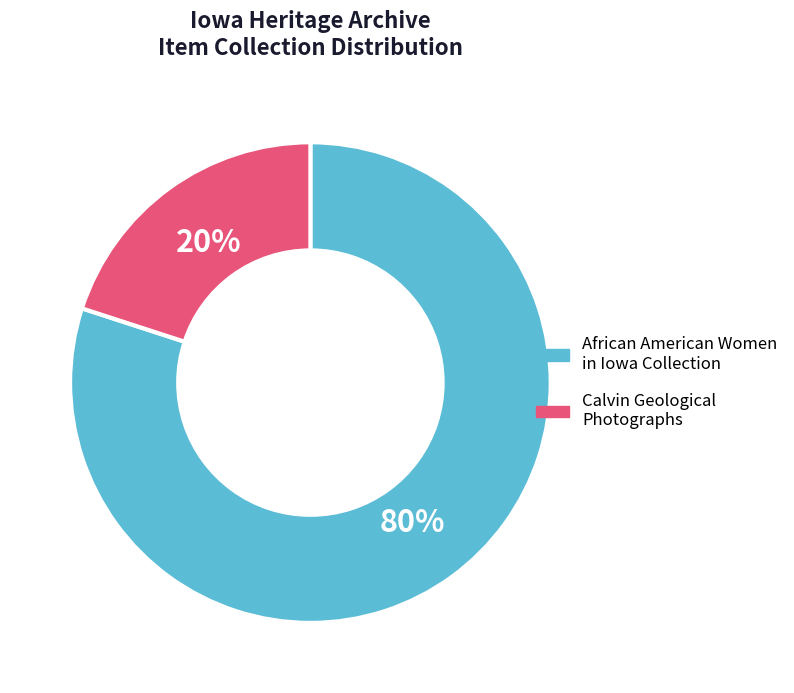

The Calvin Geological Photographs slice represents 20% of the pie. True or false?

True